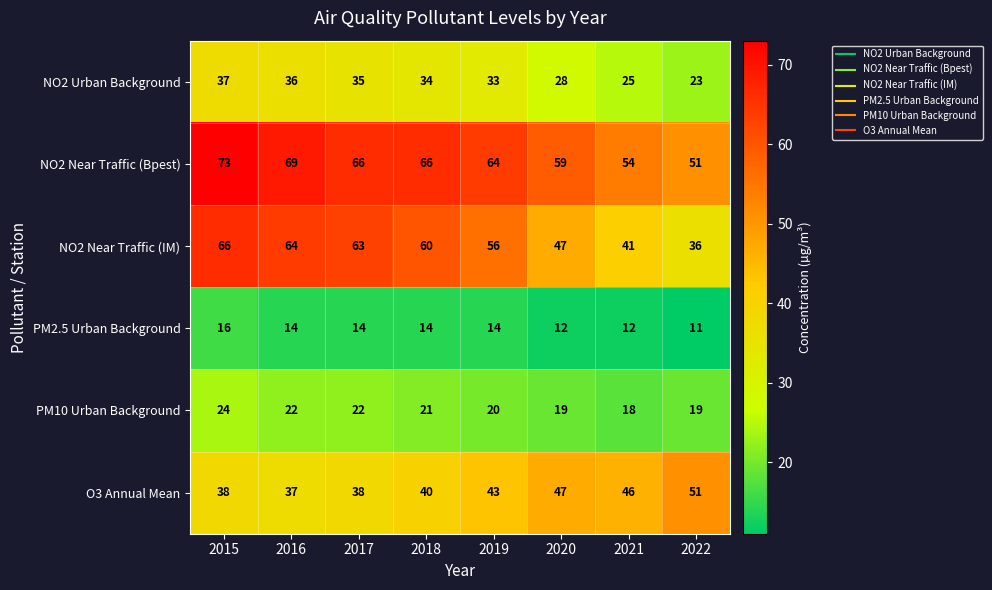

The PM10 Urban Background series shows 19 at 2022. True or false?

True